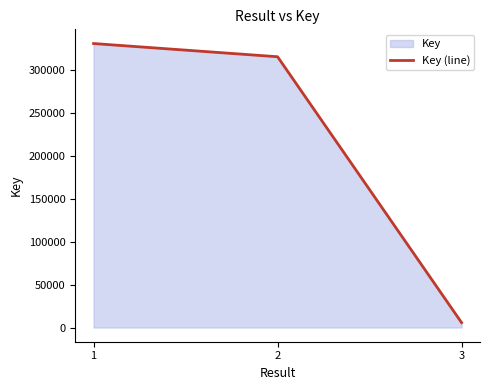

Reading right to left, extract all data points from this chart.

3=5667	2=316044	1=331461